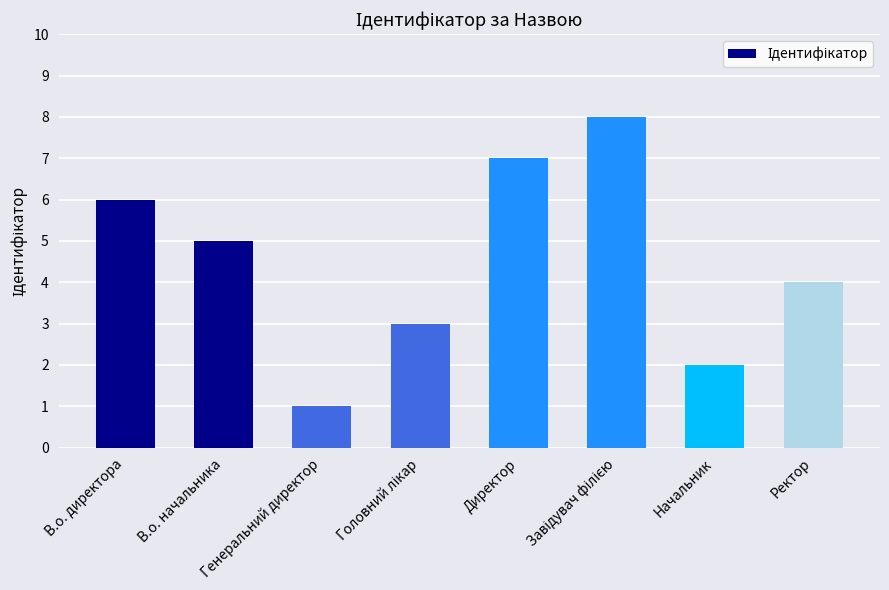

Which category has the lowest value across all series?

Генеральний директор